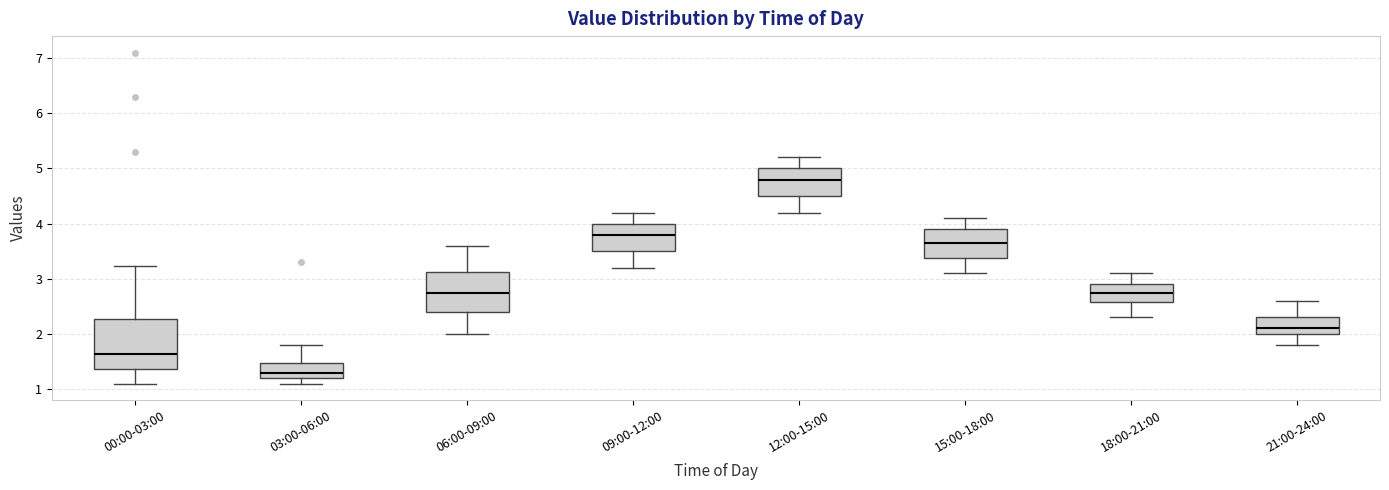

Comparing the boxes themselves (not the whiskers), which one is the tallest?

00:00-03:00